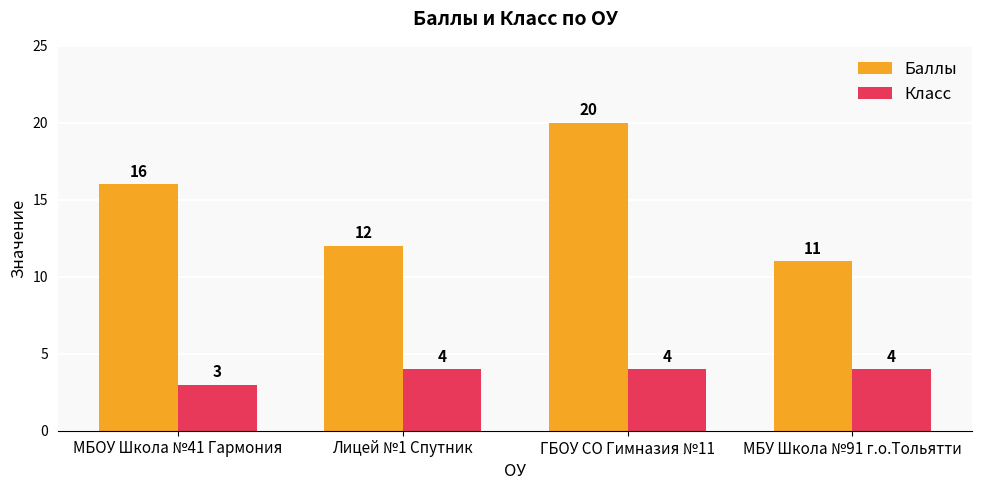

What is the difference between the second highest and minimum values in the Баллы series?

5